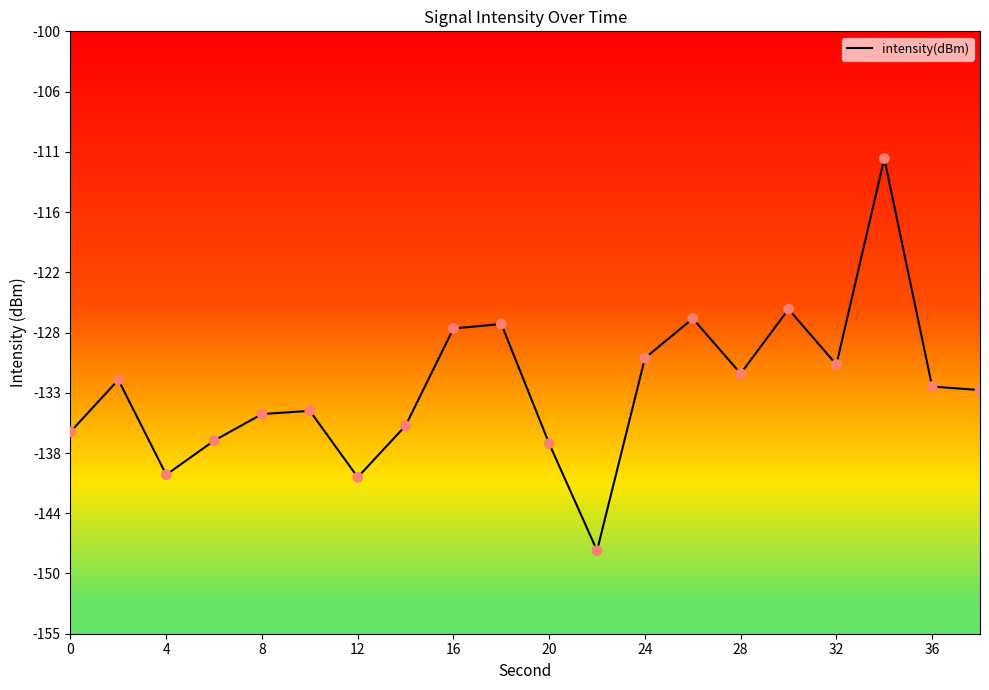

What is the smallest value displayed?

-147.4